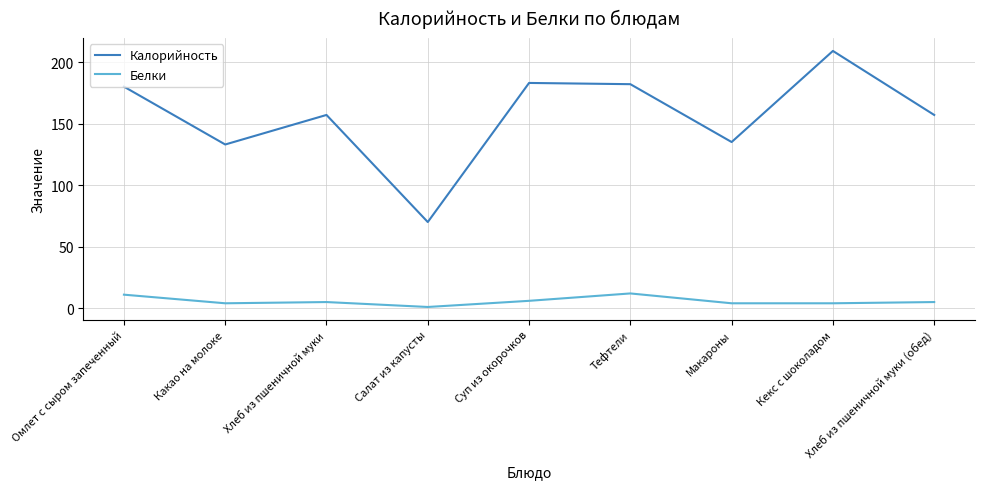

What is the maximum value shown in the chart?

209